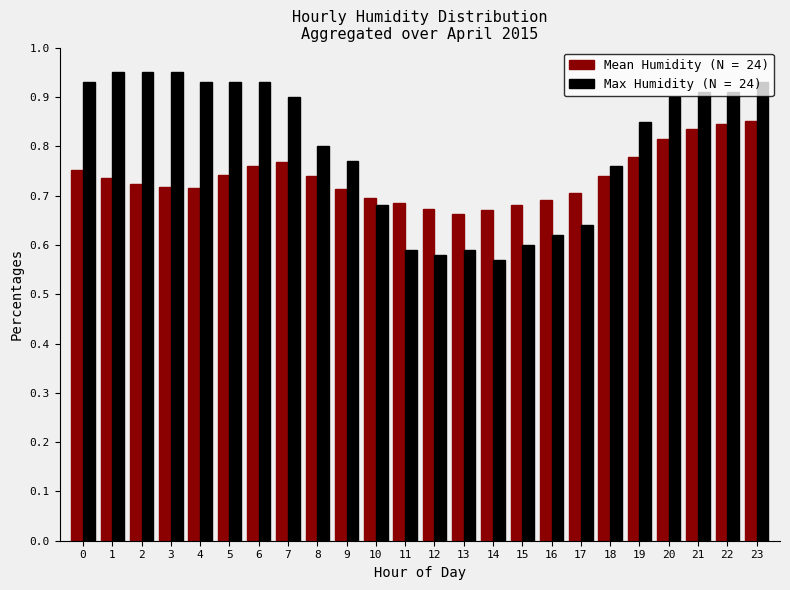

Rank the series by their maximum value, from highest to lowest.

Max Humidity (N = 24), Mean Humidity (N = 24)